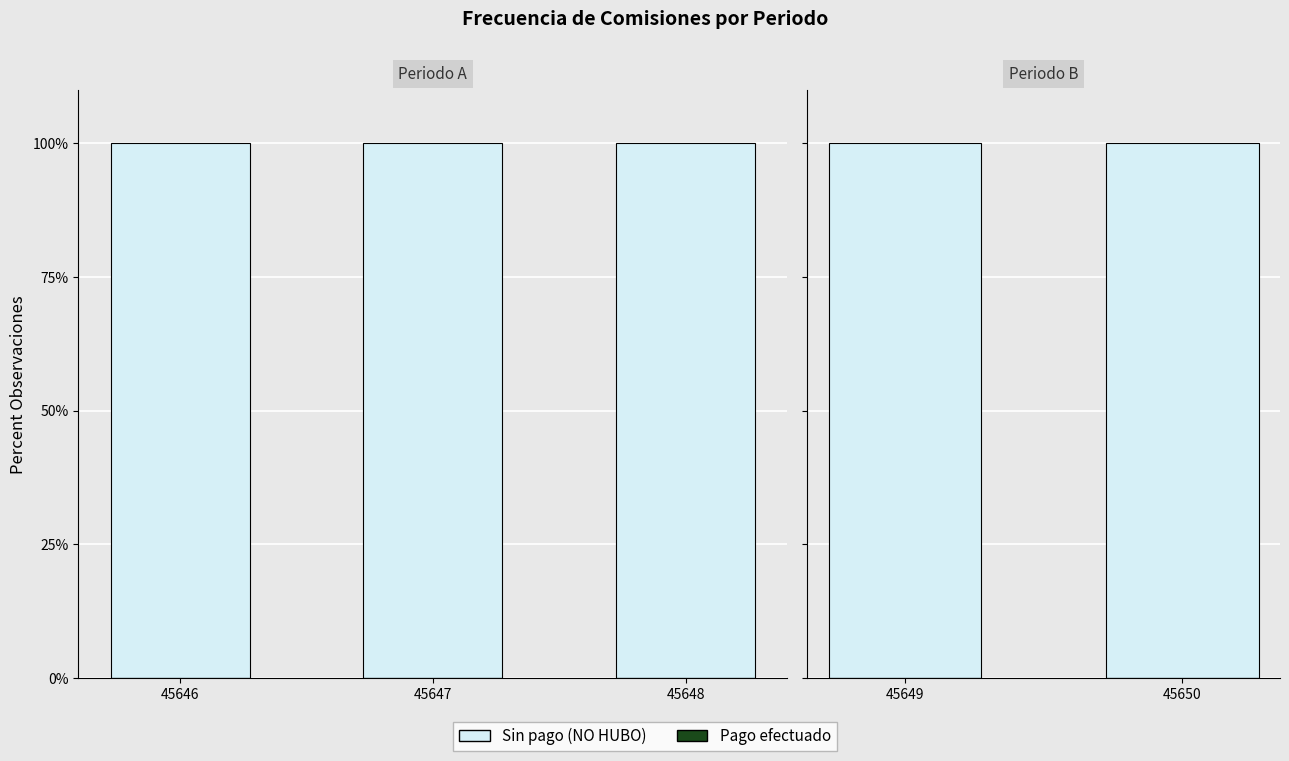

Which series has the widest spread of values?

Sin pago (NO HUBO)